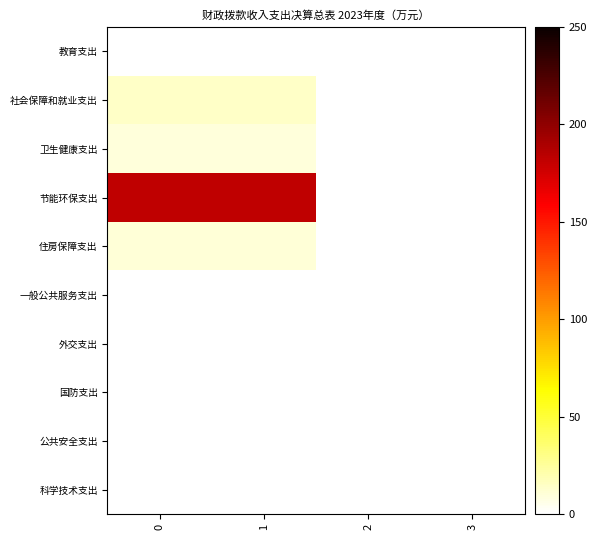

Between 1 and 0, which is larger?

1